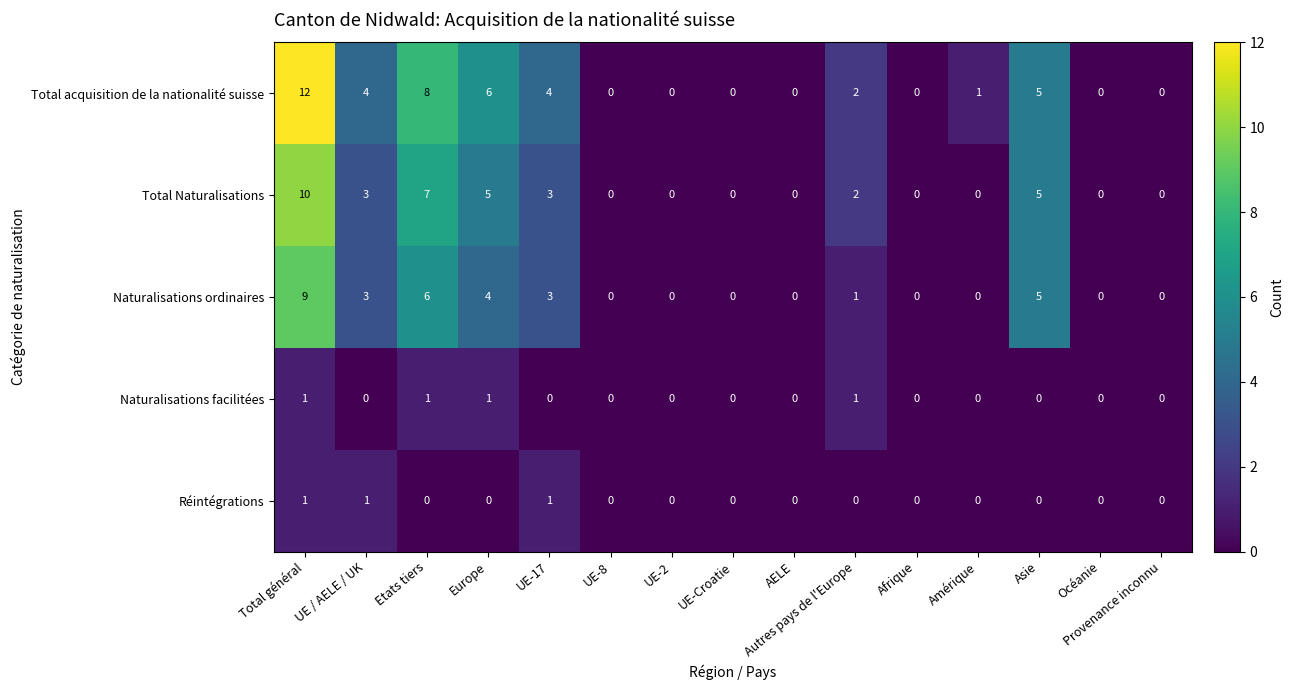

What is the difference between the second highest and minimum values in the Total acquisition de la nationalité suisse series?

8